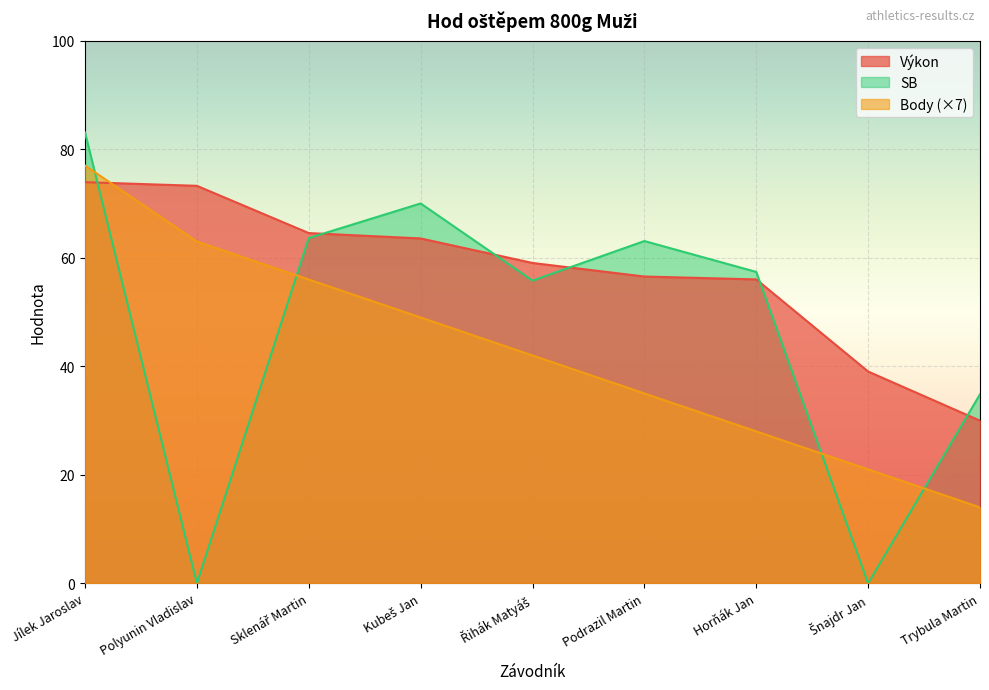

Where does the SB series first go above 57?

Jílek Jaroslav